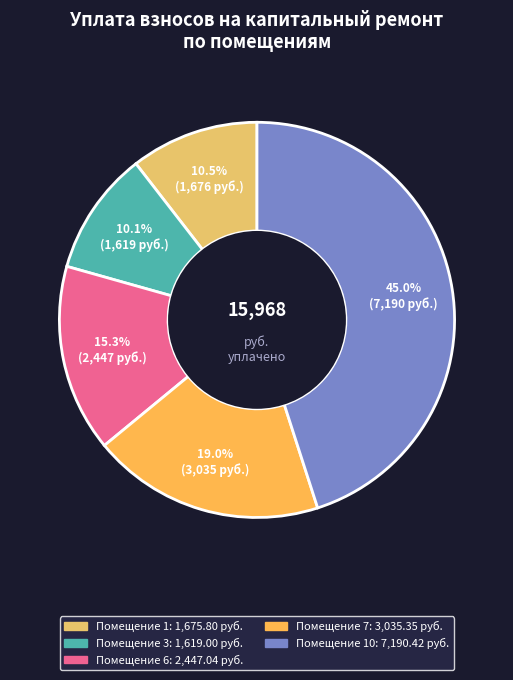

How many slices are in this pie chart?

5